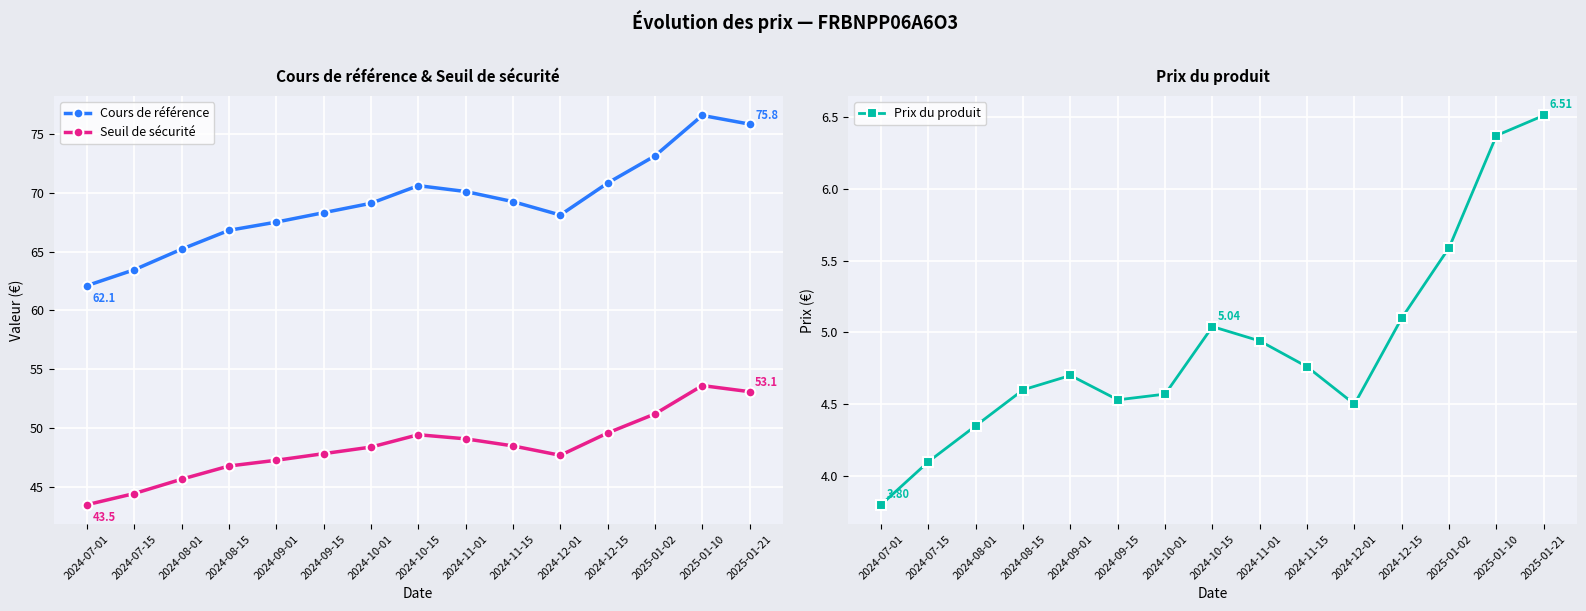

What are all the series names shown in the legend?

Cours de référence, Seuil de sécurité, Prix du produit